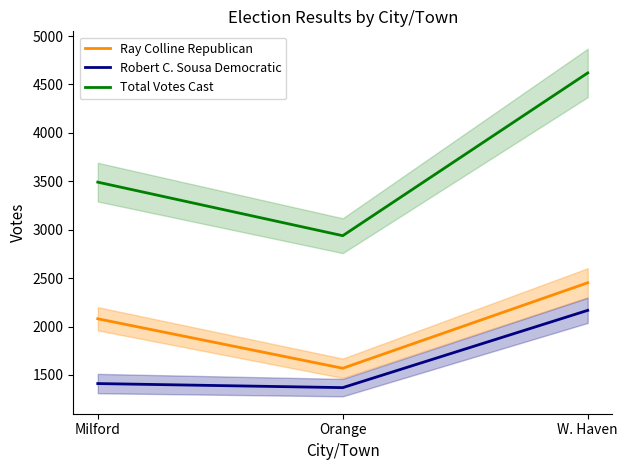

Where does the Robert C. Sousa Democratic series first go above 1411?

W. Haven